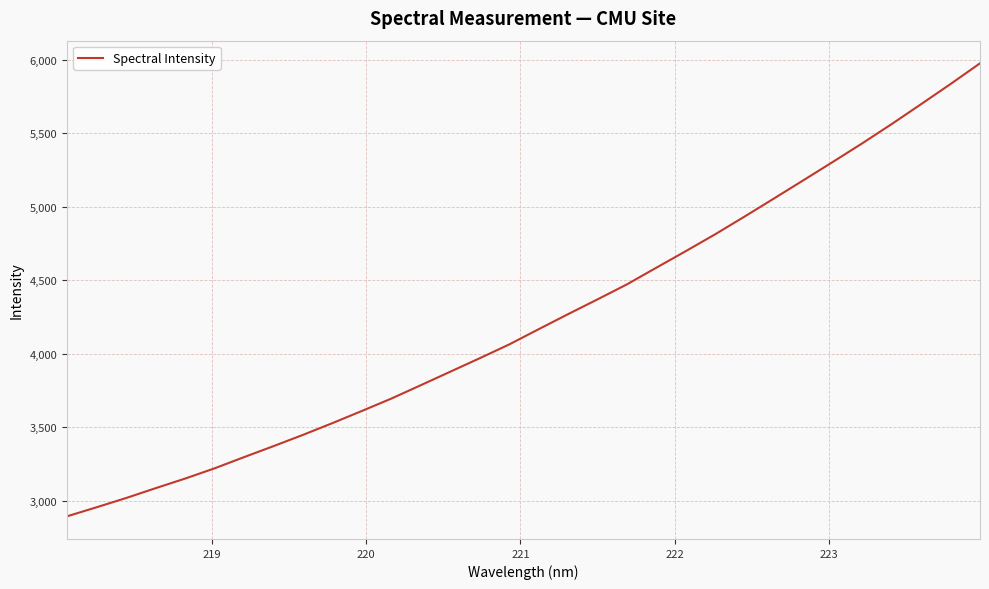

How many categories are shown in the chart?

32